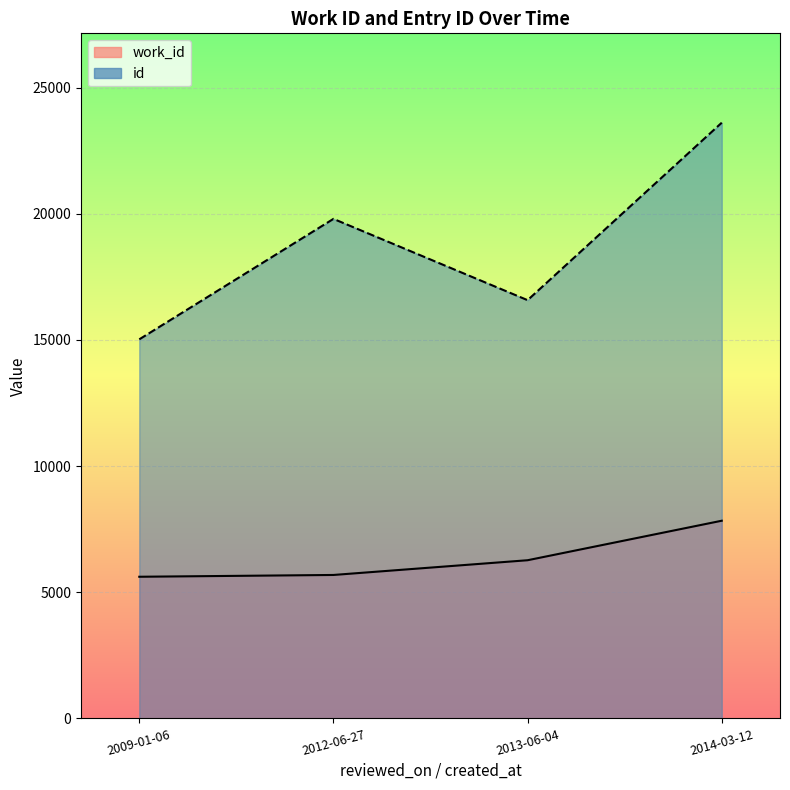

At how many categories does at least one series exceed 17782?

2